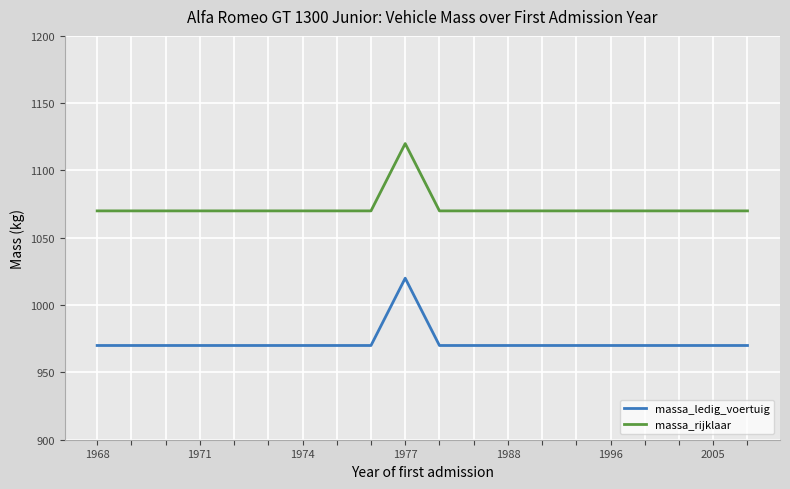

What is the difference between the maximum and minimum values in the massa_ledig_voertuig series?

50